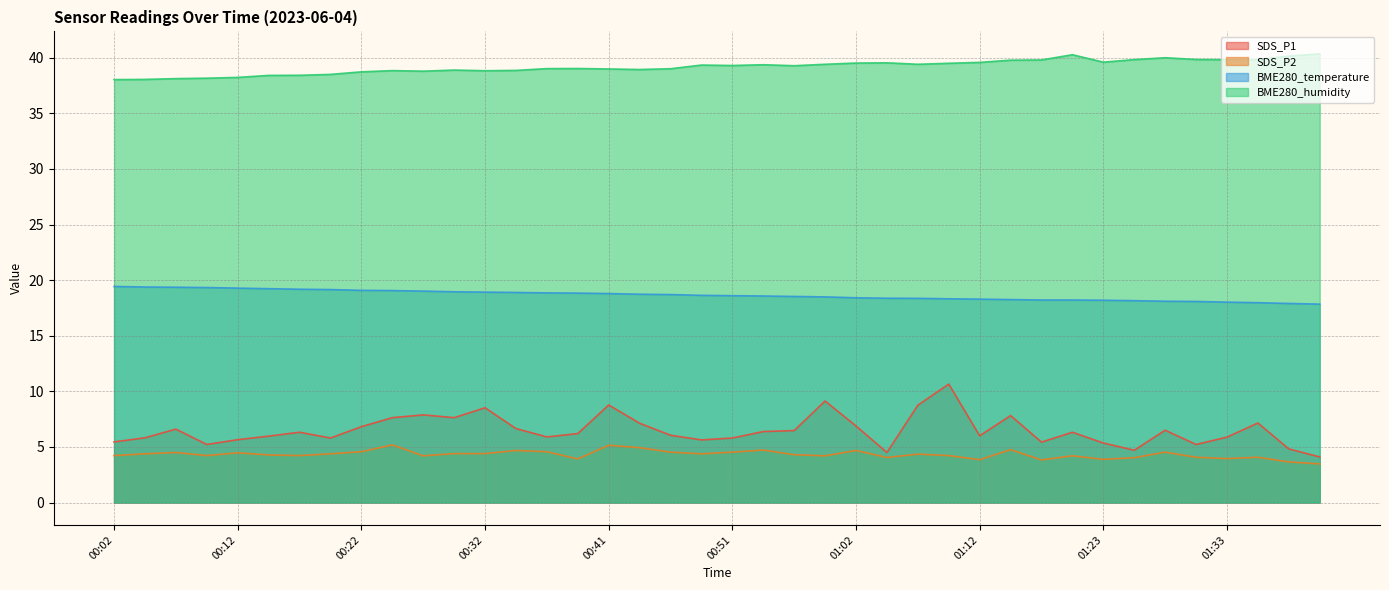

How many lines are shown in the chart?

4